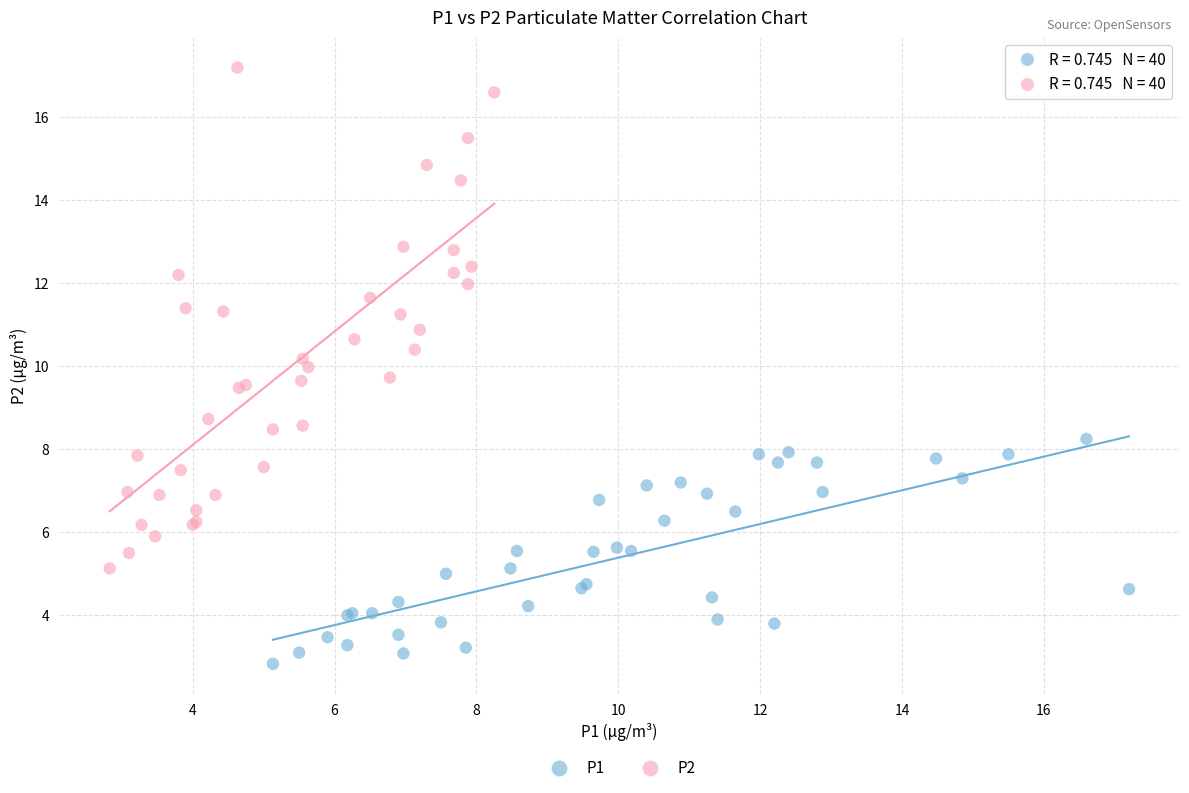

Which series contains the highest Y value?

P2